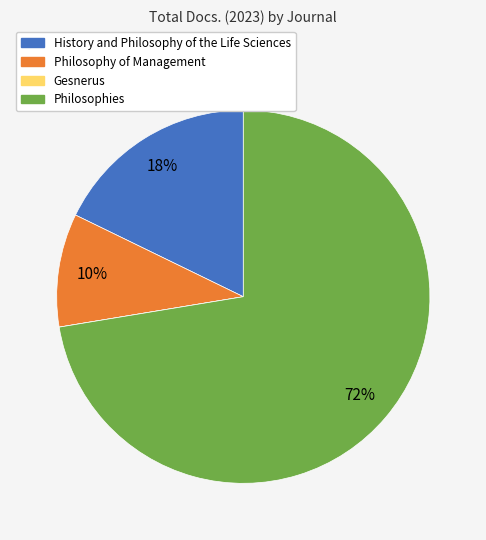

Which has a higher value, History and Philosophy of the Life Sciences or Philosophy of Management?

History and Philosophy of the Life Sciences